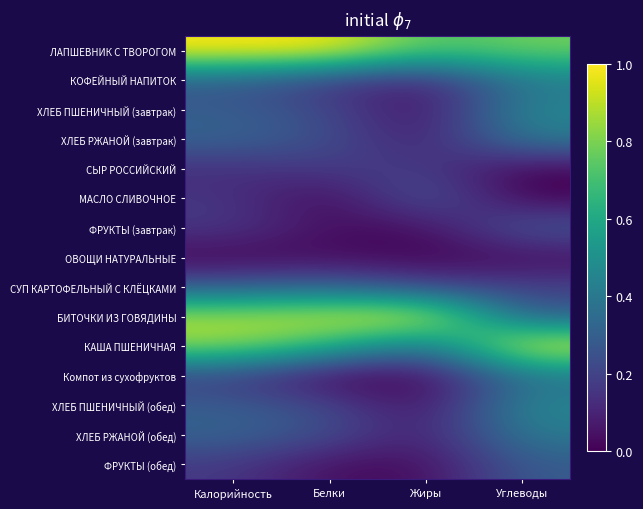

Which series has the largest total across all categories?

ЛАПШЕВНИК С ТВОРОГОМ